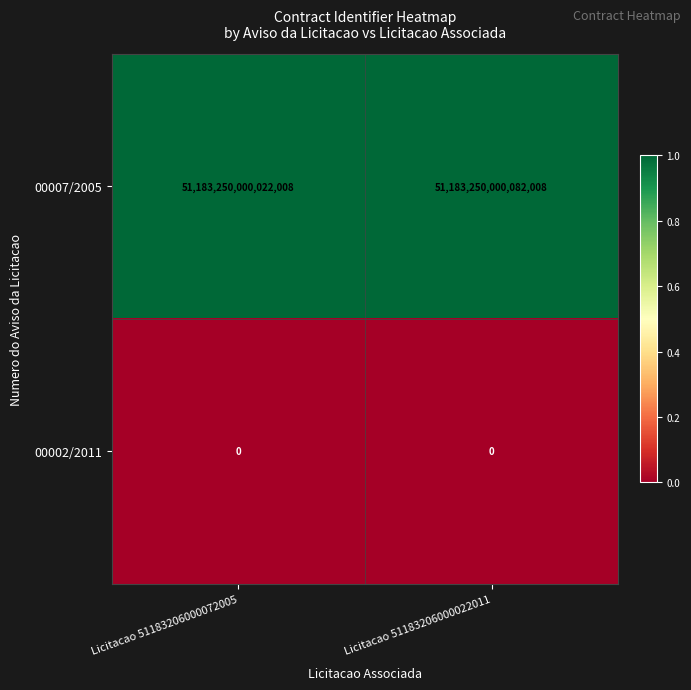

At which label is 00007/2005 closest to 51183250000052008?

Licitacao 51183206000072005